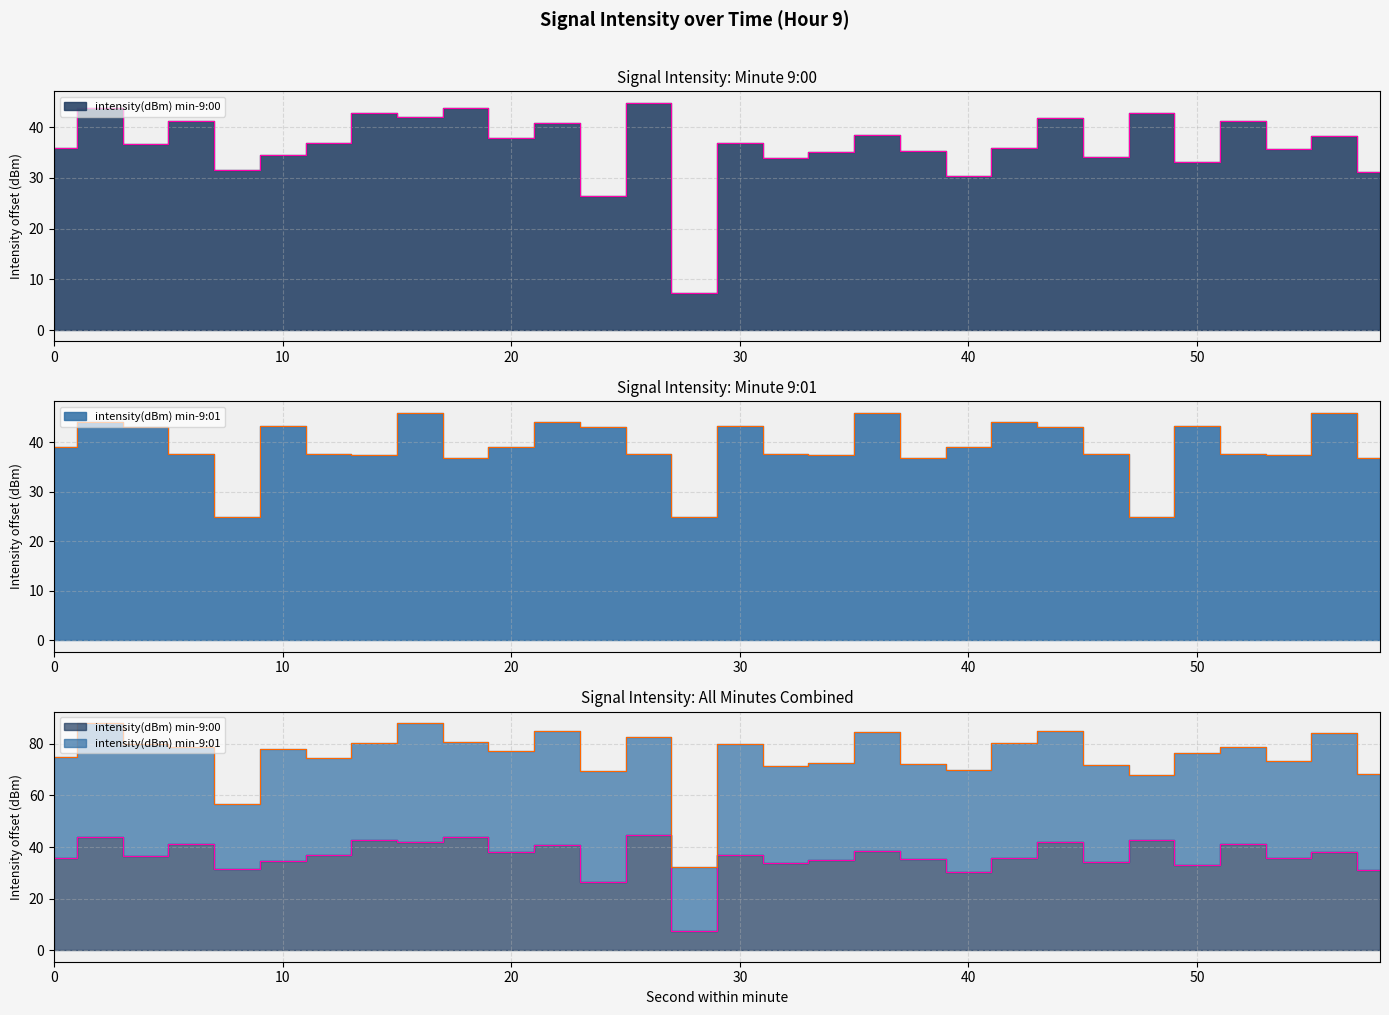

What is the difference between the maximum and second lowest values in the intensity(dBm) min-9:00 series?

18.3